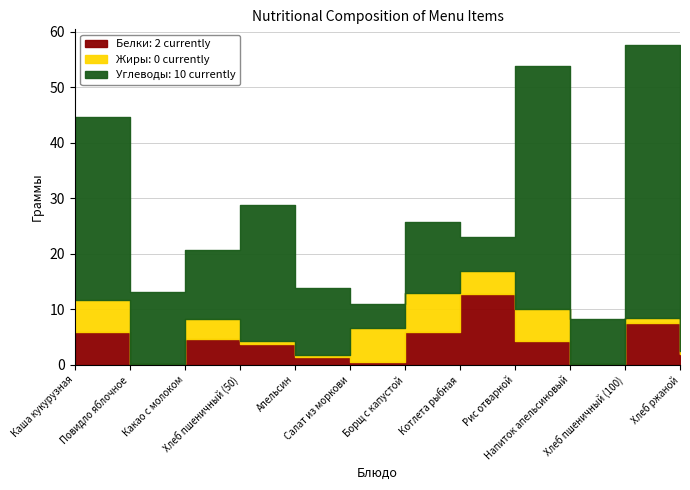

Reading right to left, extract all data points from this chart.

Углеводы: Хлеб ржаной=10.0	Хлеб пшеничный (100)=49.2	Напиток апельсиновый=8.0	Рис отварной=43.7	Котлета рыбная=6.1	Борщ с капустой=12.7	Салат из моркови=4.3	Апельсин=12.2	Хлеб пшеничный (50)=24.6	Какао с молоком=12.5	Повидло яблочное=13.0	Каша кукурузная=33.0
Жиры: Хлеб ржаной=0.4	Хлеб пшеничный (100)=0.8	Напиток апельсиновый=0.0	Рис отварной=5.8	Котлета рыбная=4.1	Борщ с капустой=7.1	Салат из моркови=6.1	Апельсин=0.3	Хлеб пшеничный (50)=0.4	Какао с молоком=3.5	Повидло яблочное=0.0	Каша кукурузная=5.8
Белки: Хлеб ржаной=2.0	Хлеб пшеничный (100)=7.6	Напиток апельсиновый=0.2	Рис отварной=4.3	Котлета рыбная=12.8	Борщ с капустой=5.9	Салат из моркови=0.5	Апельсин=1.4	Хлеб пшеничный (50)=3.8	Какао с молоком=4.7	Повидло яблочное=0.1	Каша кукурузная=5.9